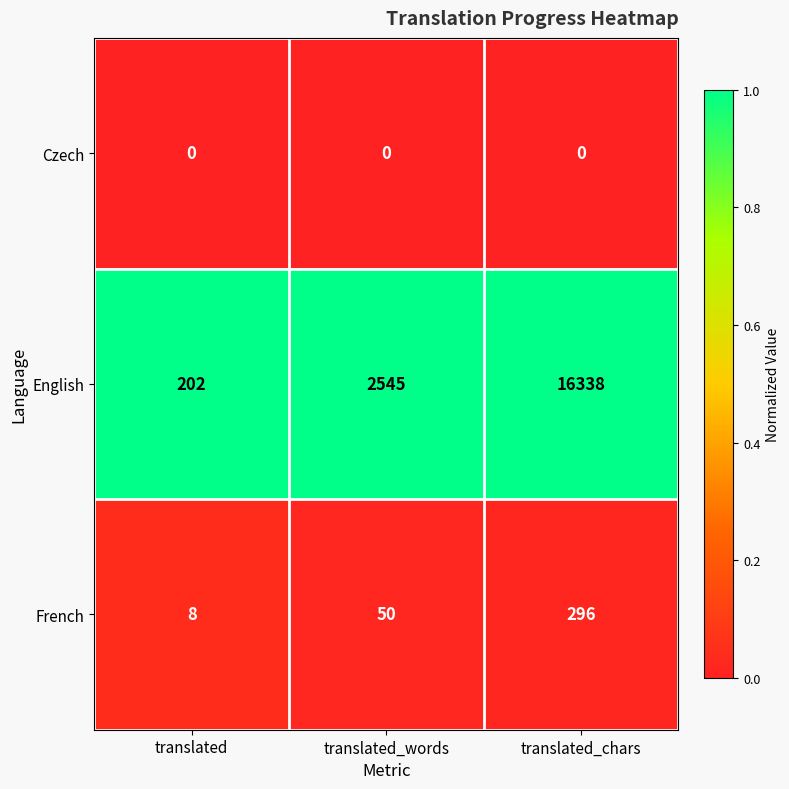

Reading right to left, extract all data points from this chart.

Czech: 0	0	0
English: 16338	2545	202
French: 296	50	8